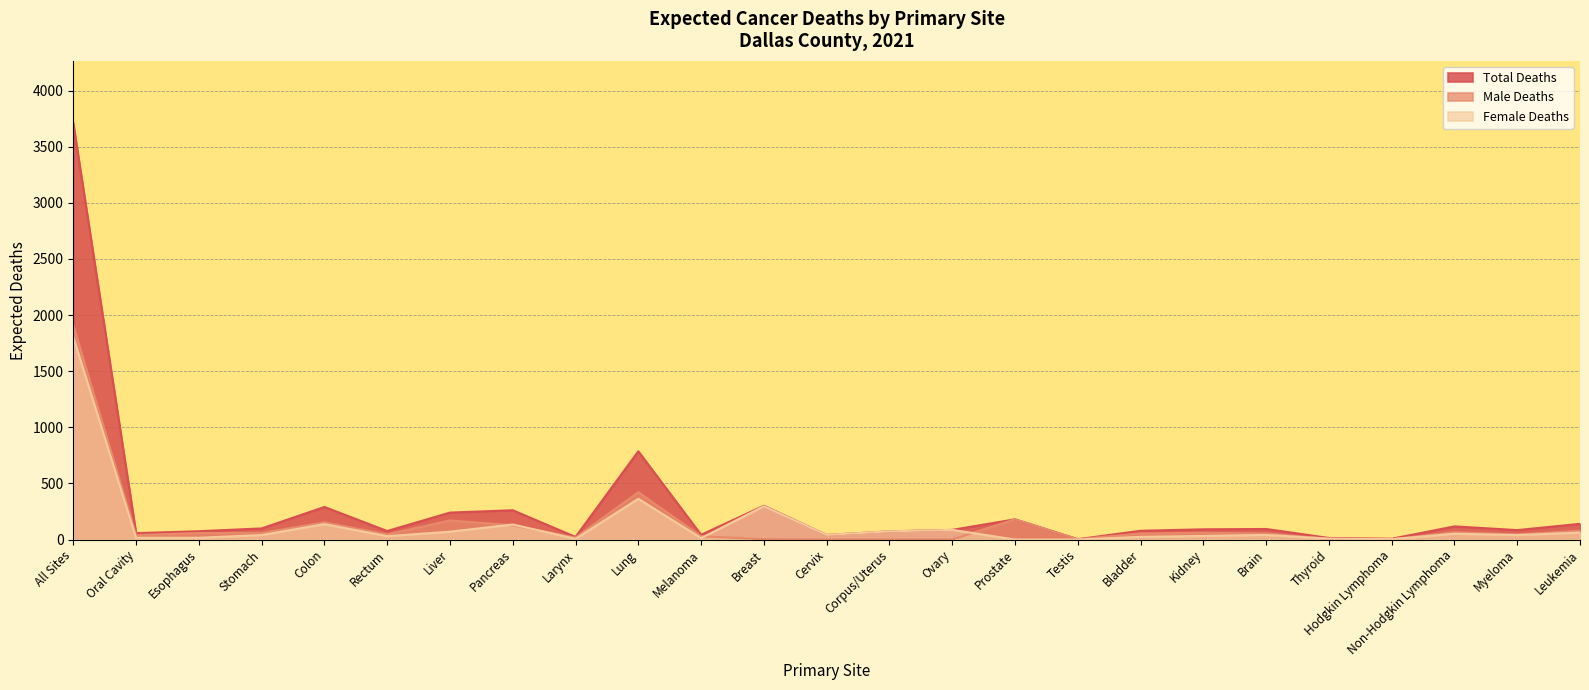

At which category does Total Deaths reach its first local valley?

Oral Cavity